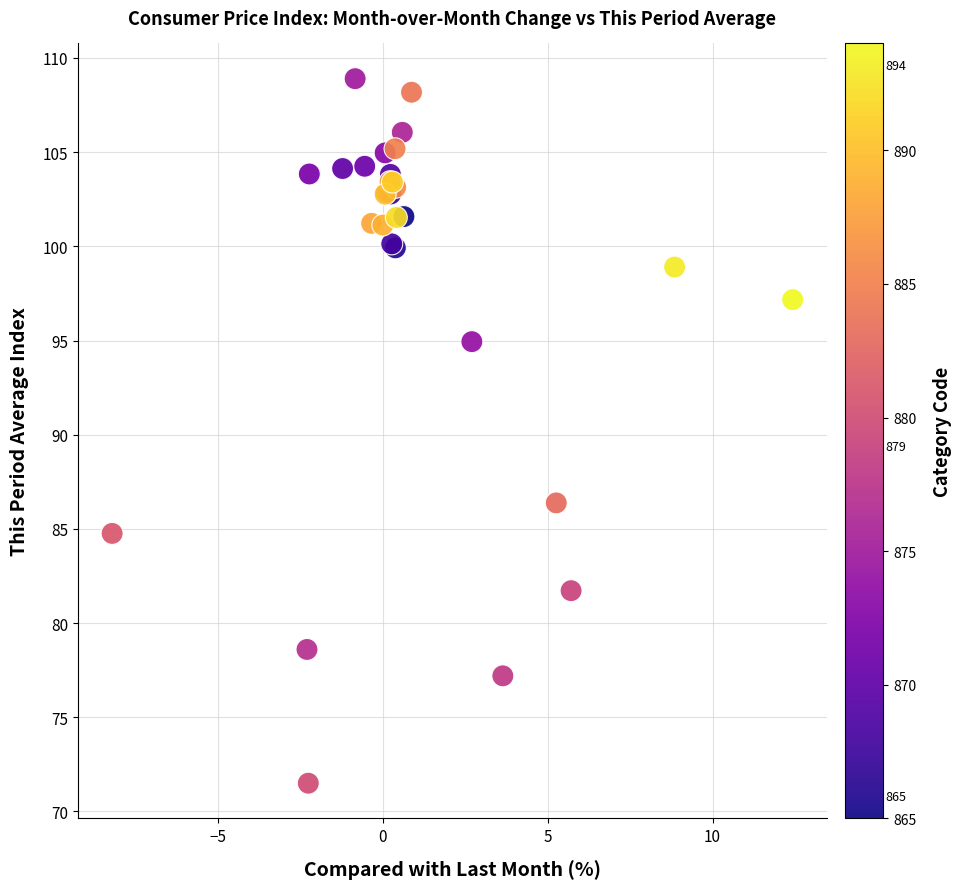

What Y value in the scatter plot is closest to 90?

86.4